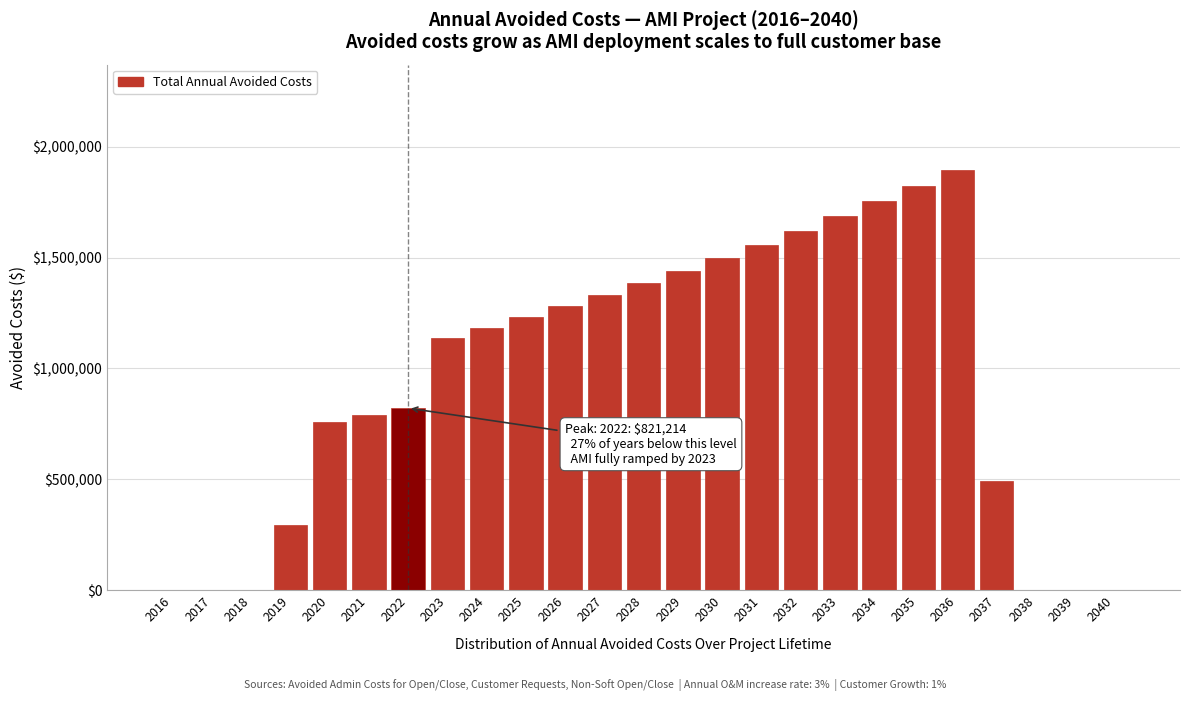

Reading right to left, list all the values displayed in this chart.

2040=0.0	2039=0.0	2038=0.0	2037=492986.6	2036=1896102.3	2035=1823175.3	2034=1753053.2	2033=1685628.1	2032=1620796.2	2031=1558457.9	2030=1498517.2	2029=1440881.9	2028=1385463.4	2027=1332176.4	2026=1280938.8	2025=1231671.9	2024=1184299.9	2023=1138749.9	2022=821213.9	2021=789628.7	2020=759258.4	2019=292022.5	2018=0.0	2017=0.0	2016=0.0